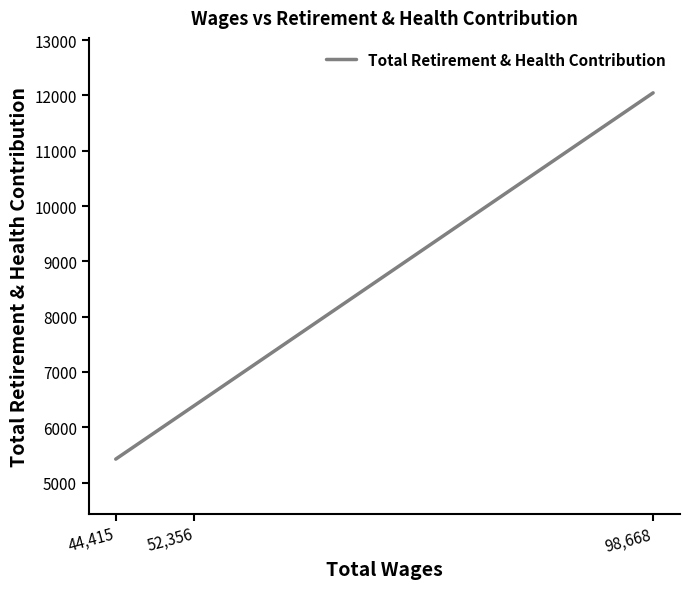

How many data points are above 6393?

1